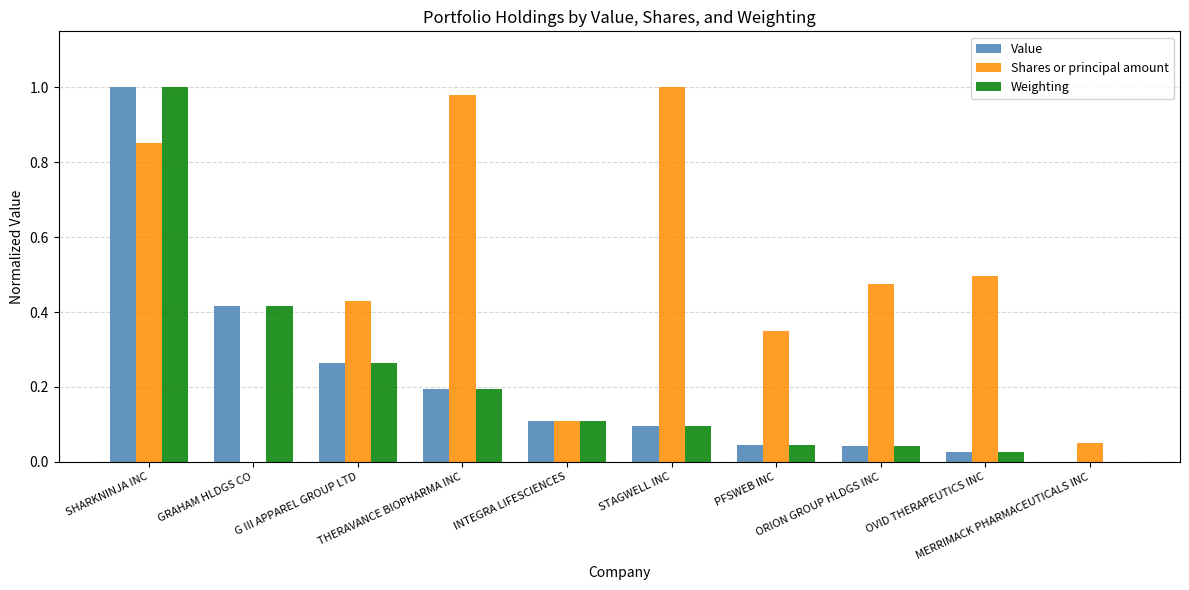

What is the sum of all Value values?

2.2